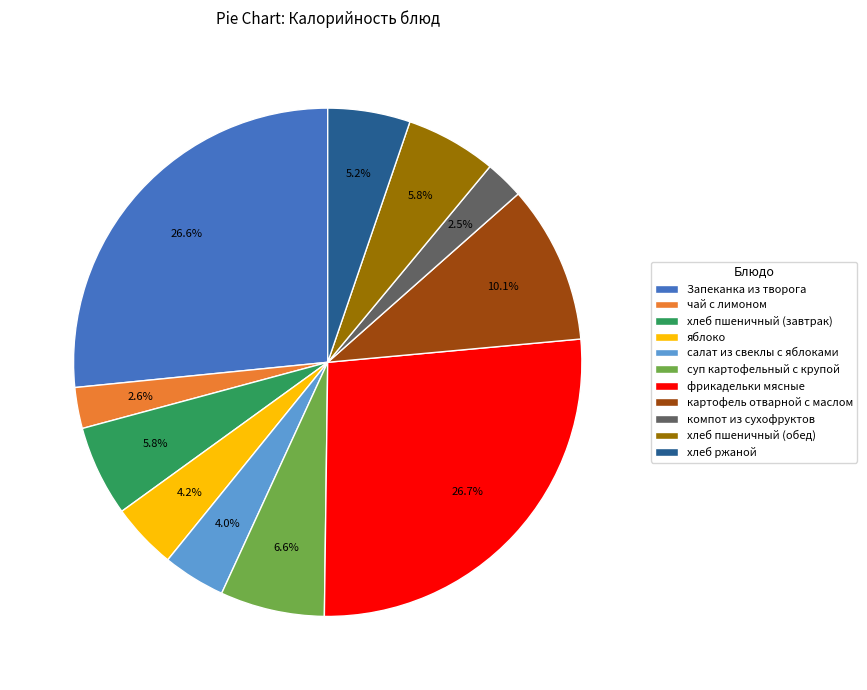

Is фрикадельки мясные the majority of the pie?

No